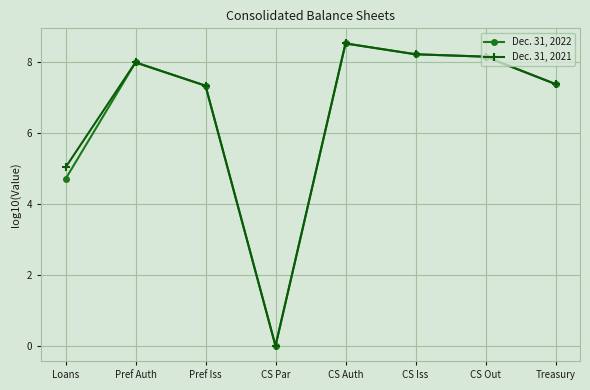

How many lines are shown in the chart?

2